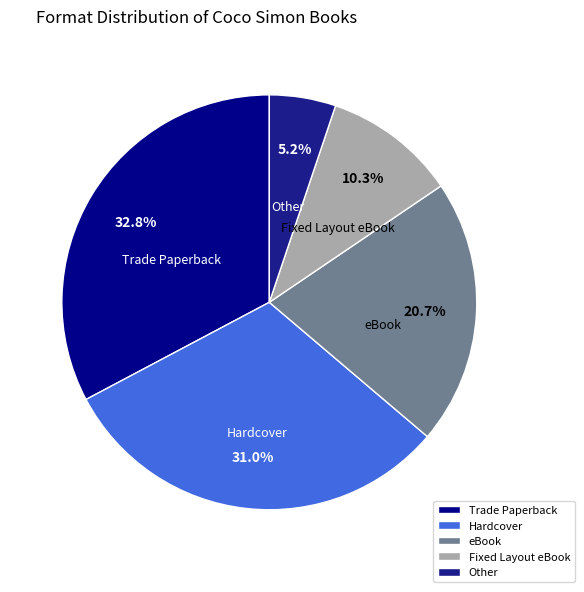

Which category has the smallest portion of the pie?

Other